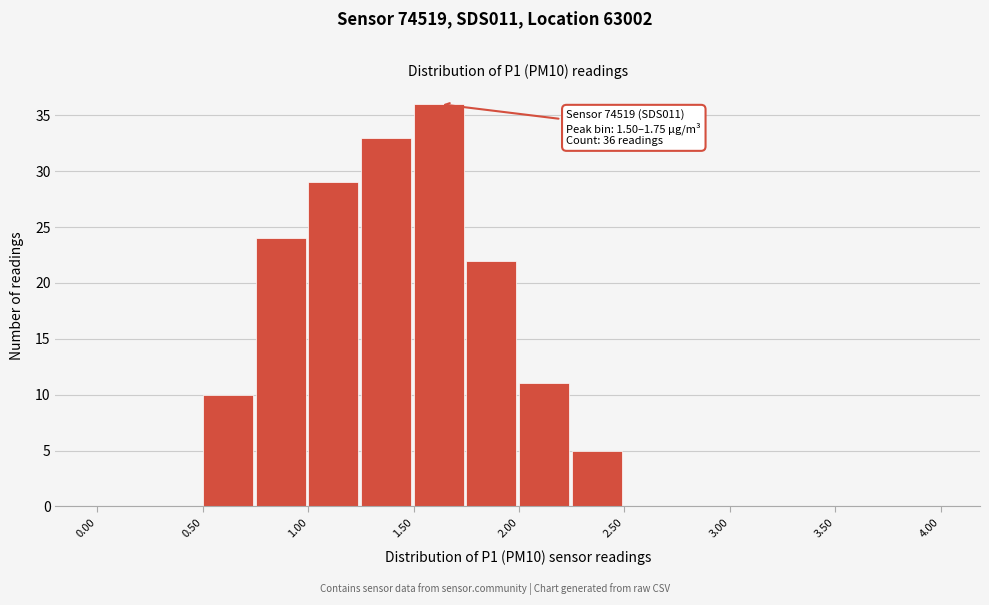

Which range on the x-axis has the tallest bar?

1.50 to 1.75